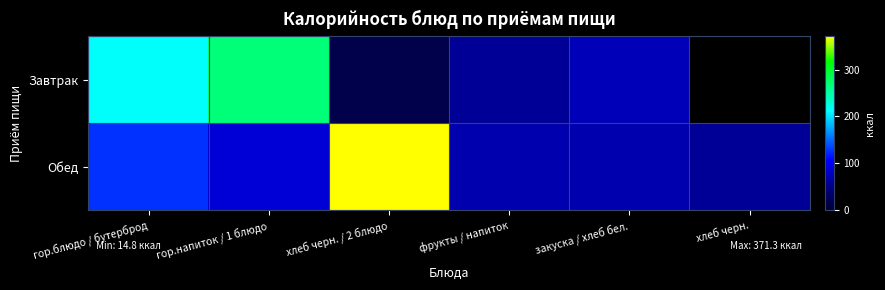

What is the smallest value displayed?

14.8